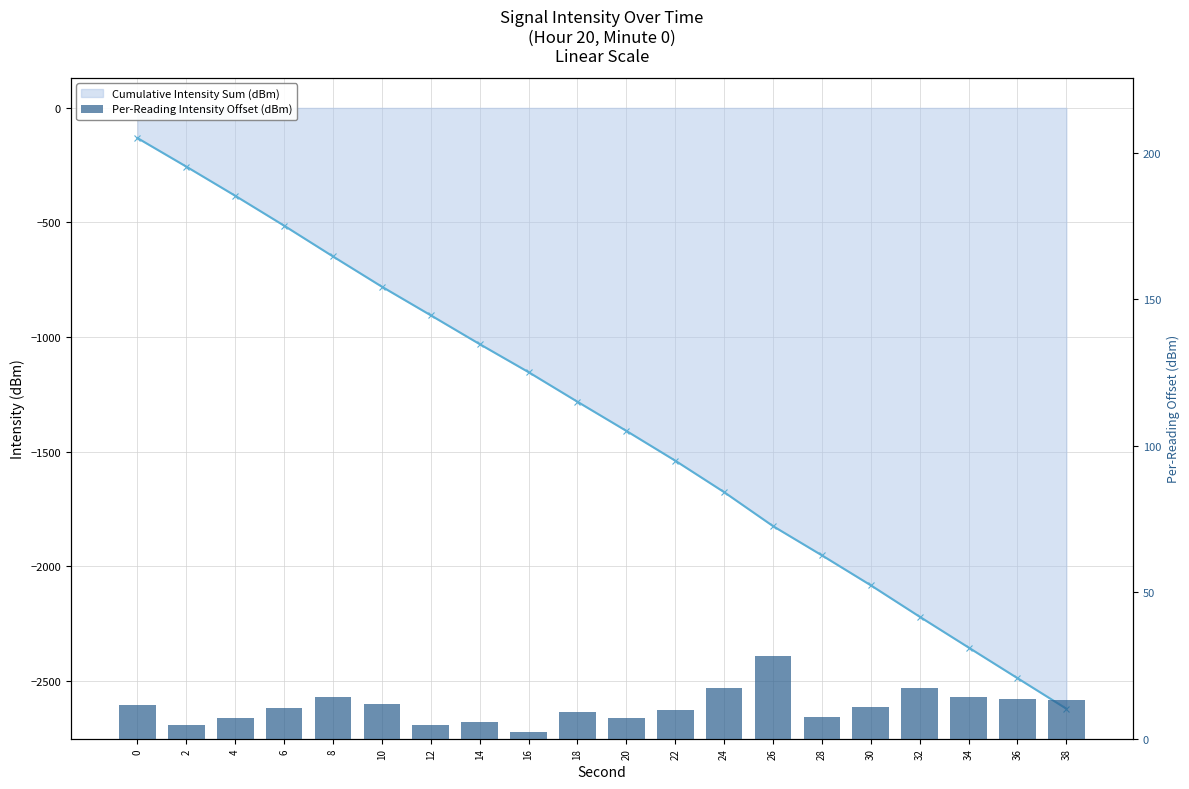

What is the value of the Per-Reading Intensity Offset (dBm) bar at the 13th from the left?

17.3